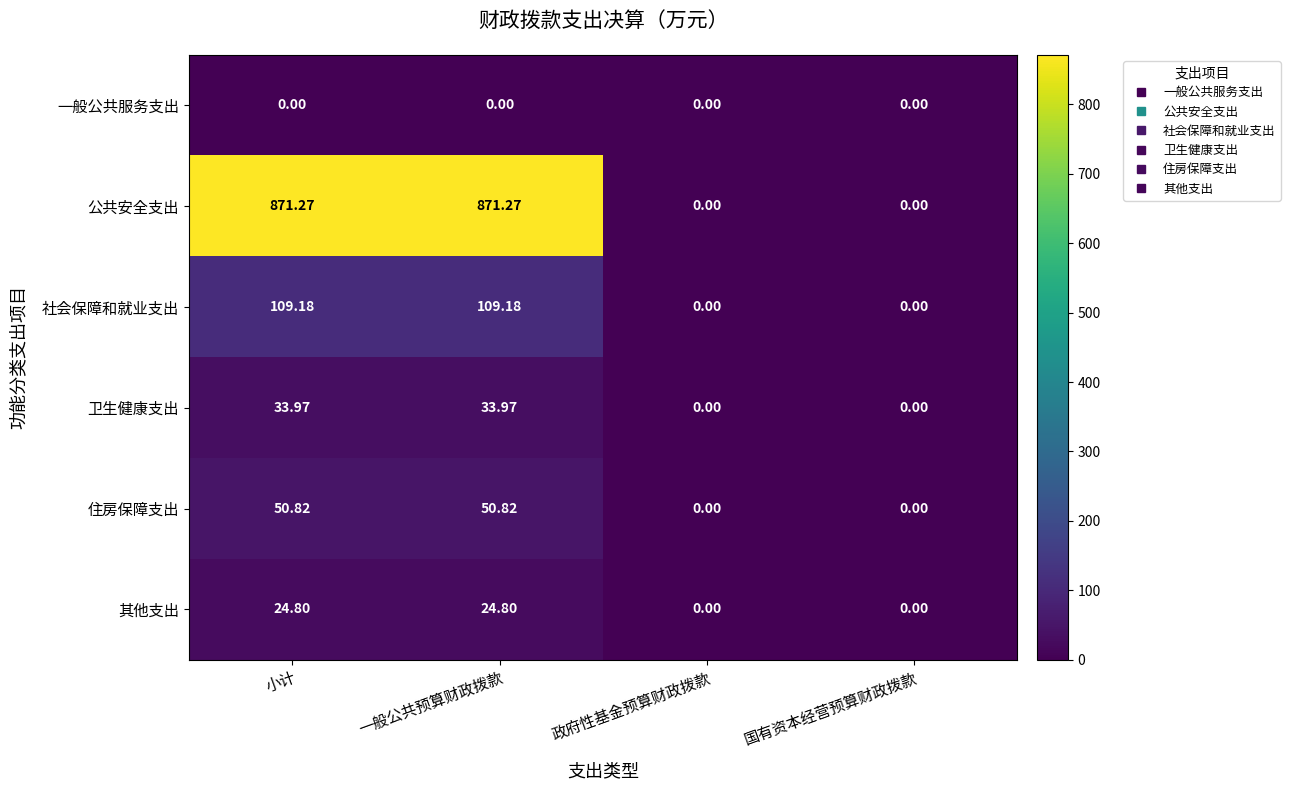

Count the number of data series in this chart.

6